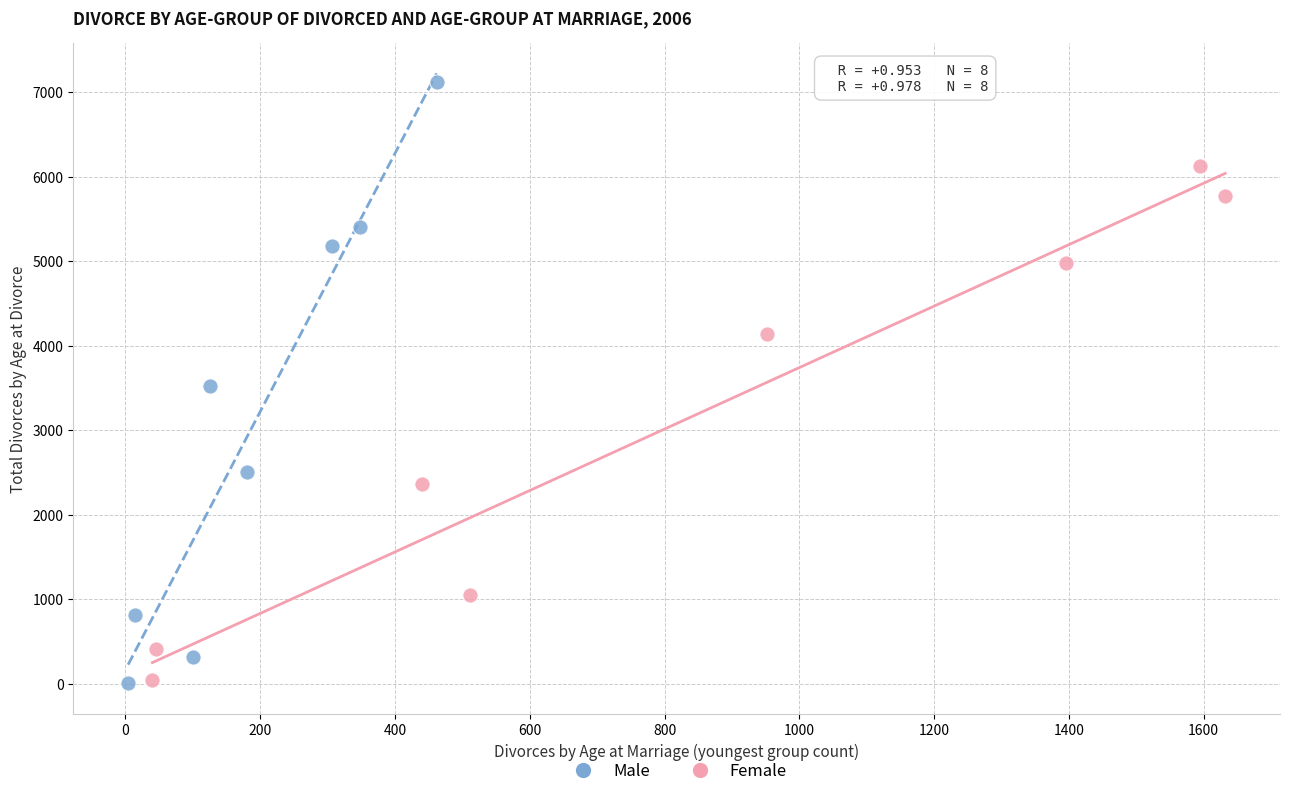

Which series has the largest Y range (max minus min)?

Male